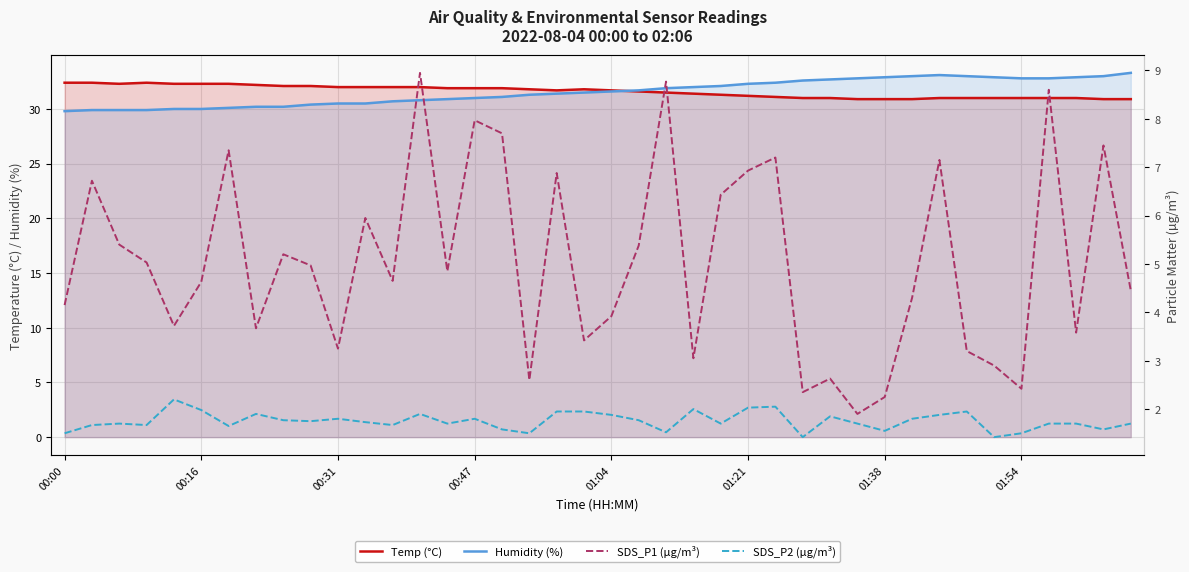

Which series has the widest spread of values?

SDS_P1 (µg/m³)